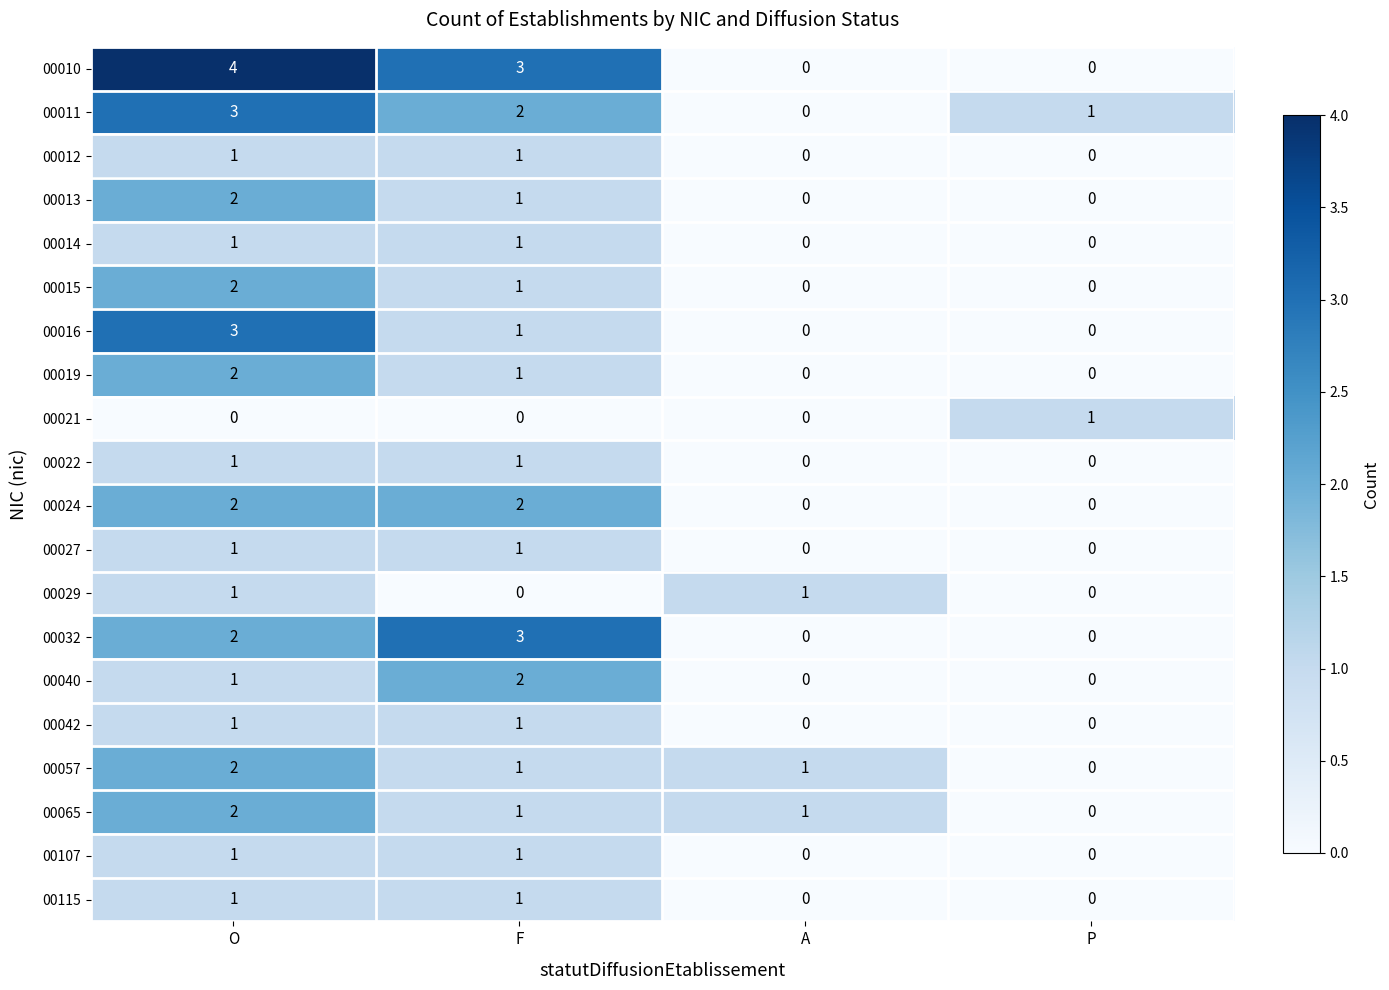

How many categories are shown in the chart?

4